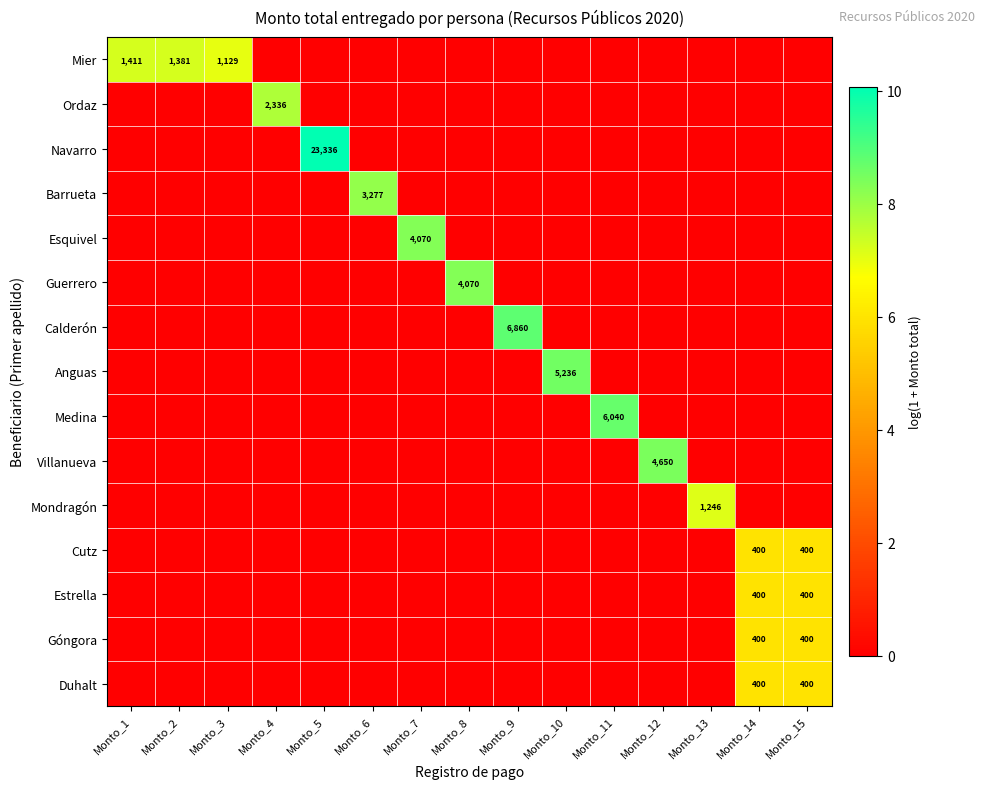

True or false: Mier has a value of 2355 at Monto_1.

False